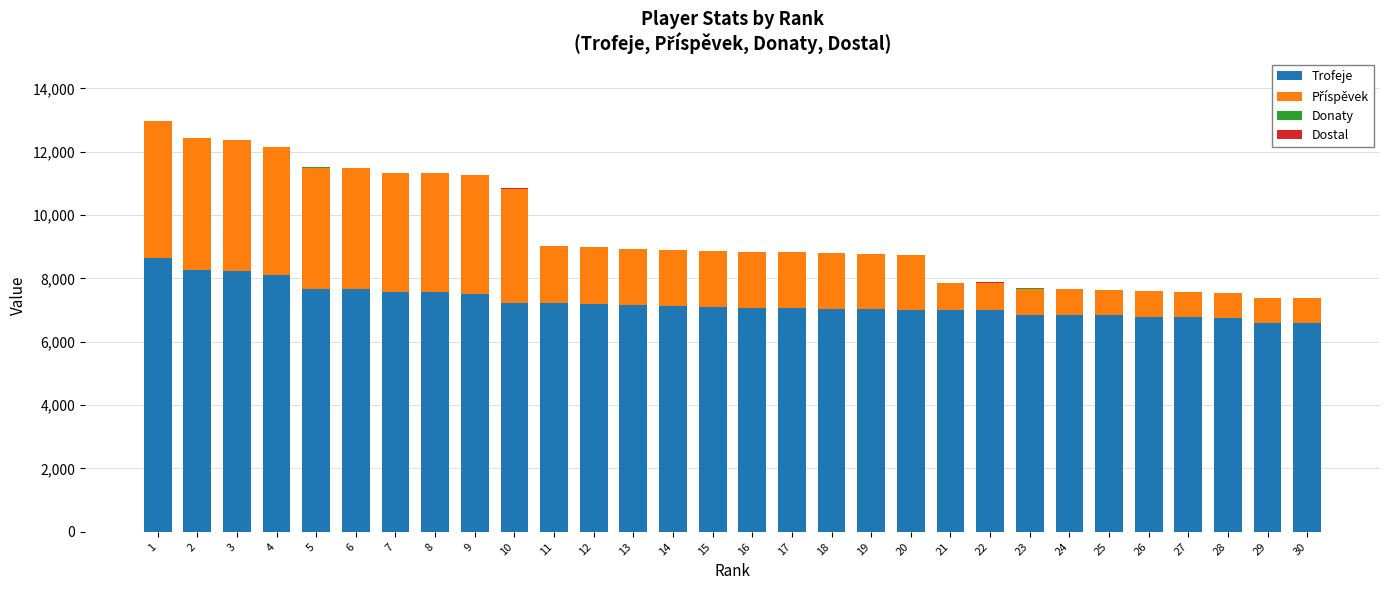

Are the bars grouped side by side (vs. stacked)?

No